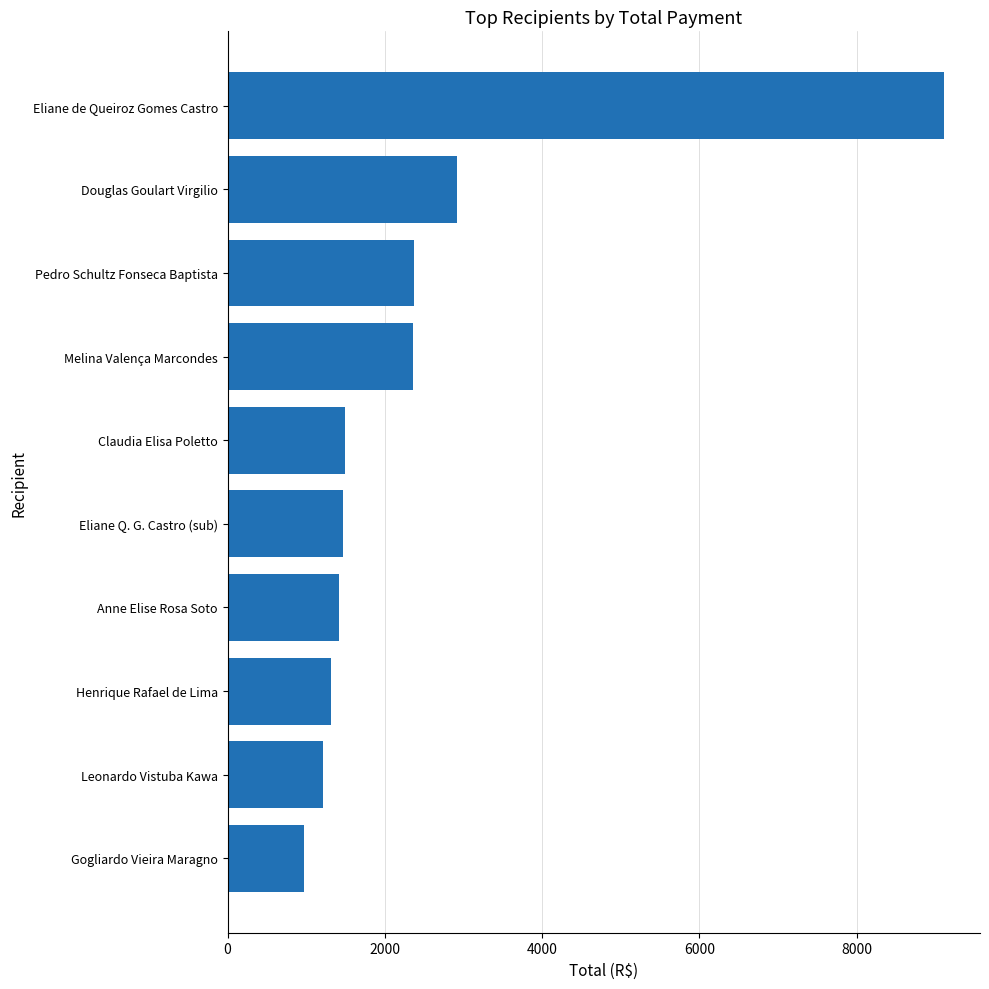

What is the sum of all values?

24646.6